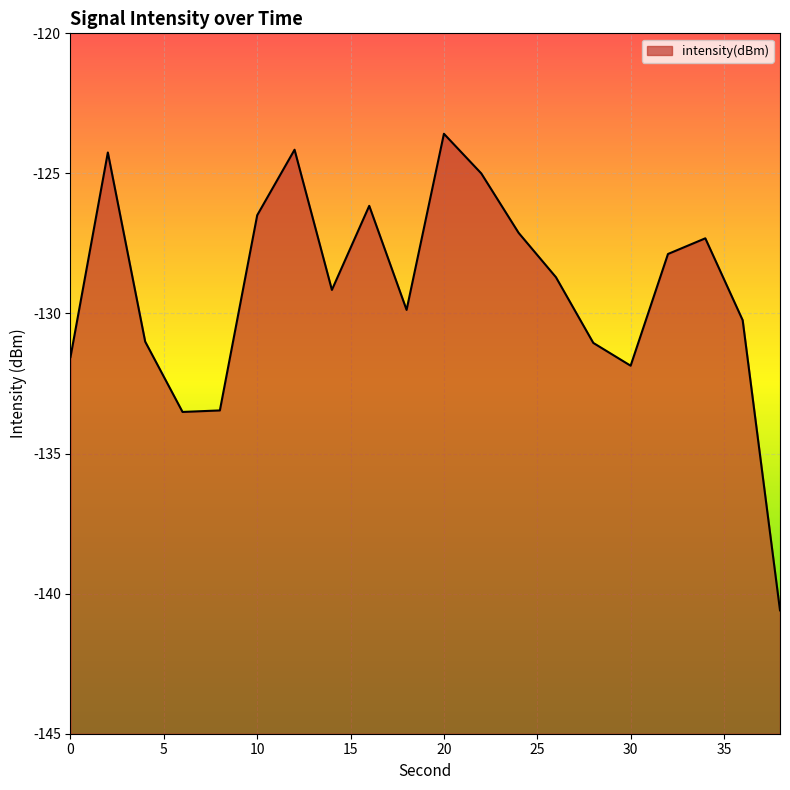

Read the value at 28.

-131.1